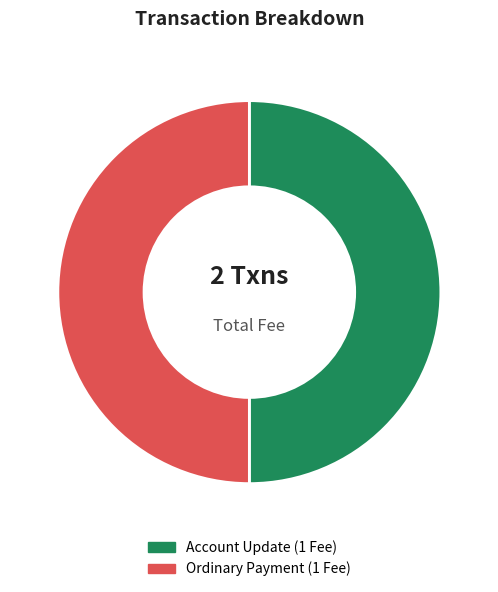

How many slices are in this pie chart?

2